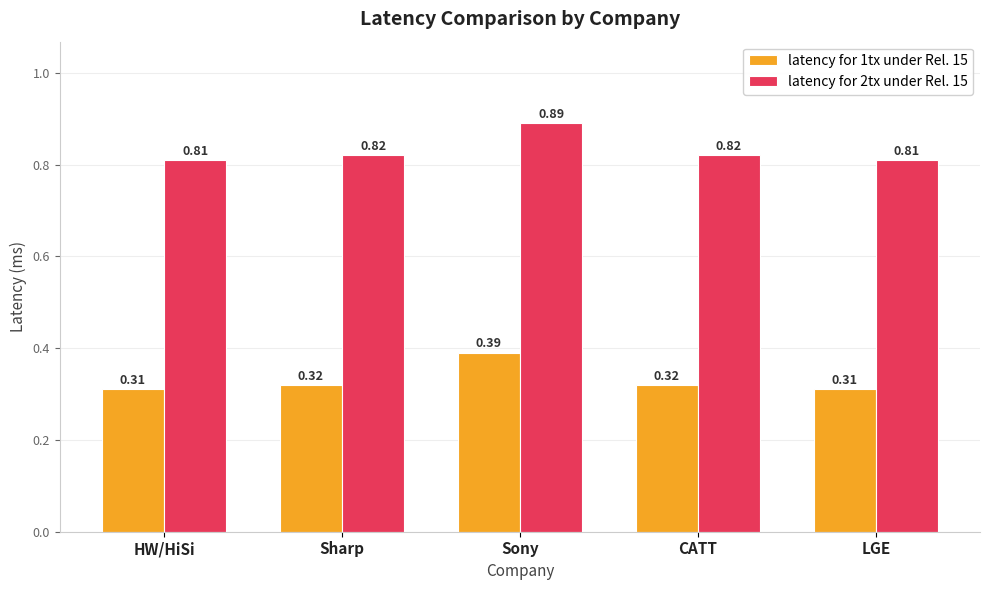

Is it true that latency for 2tx under Rel. 15 equals 1.2 at Sharp?

False